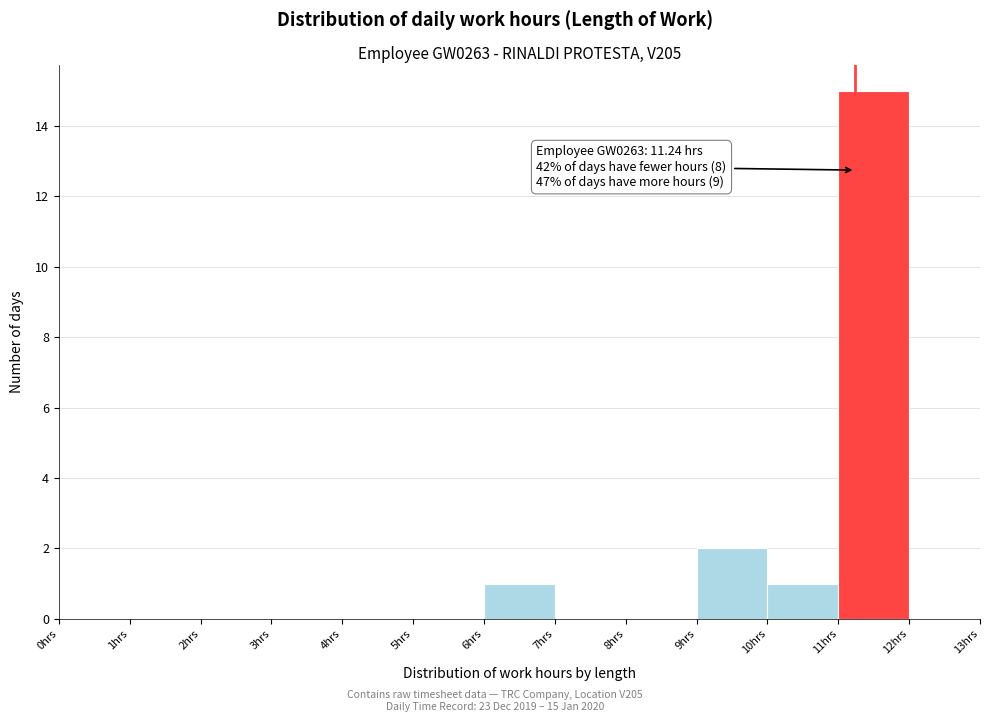

Over which range of the x-axis is the bar tallest?

11 to 12